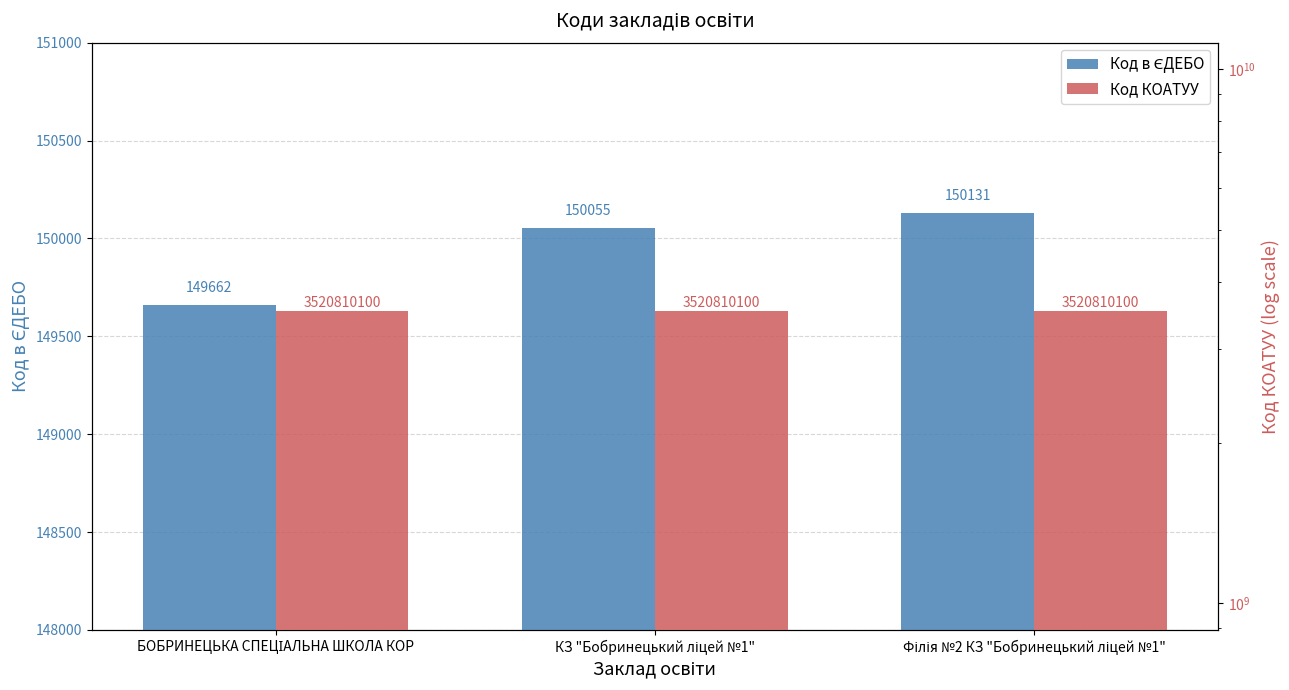

Reading right to left, list all the values displayed in this chart.

Код в ЄДЕБО: Філія №2 КЗ "Бобринецький ліцей №1"=150131	КЗ "Бобринецький ліцей №1"=150055	БОБРИНЕЦЬКА СПЕЦІАЛЬНА ШКОЛА КОР=149662
Код КОАТУУ: Філія №2 КЗ "Бобринецький ліцей №1"=3520810100	КЗ "Бобринецький ліцей №1"=3520810100	БОБРИНЕЦЬКА СПЕЦІАЛЬНА ШКОЛА КОР=3520810100